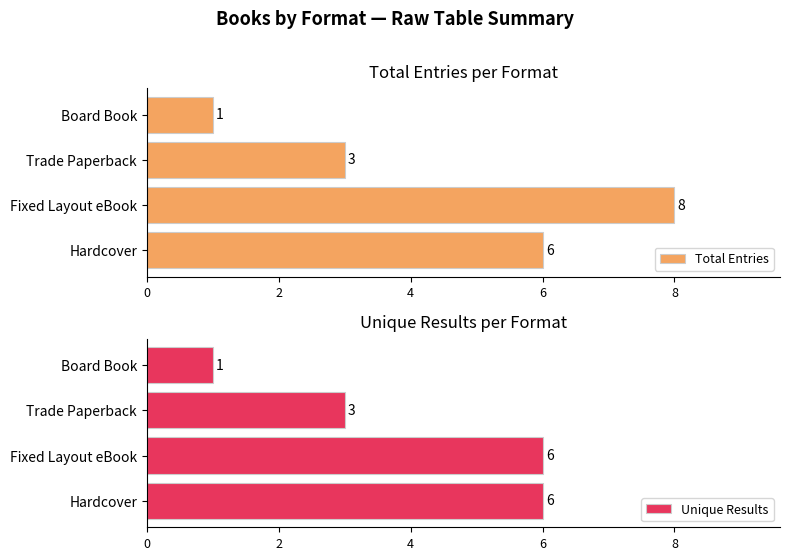

How many bars are there in total?

8